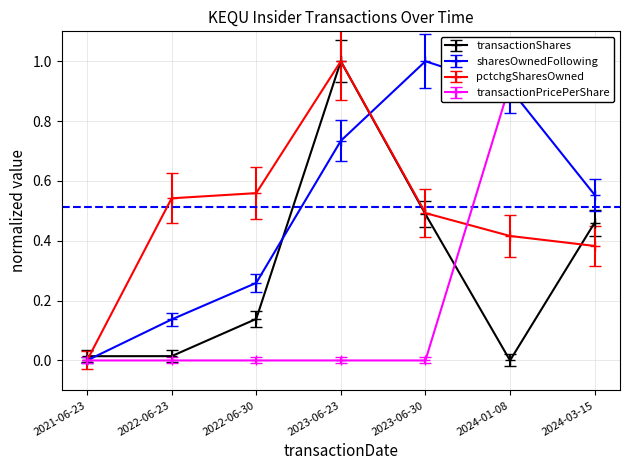

How many intersections are there between sharesOwnedFollowingTransaction and transactionPricePerShare?

1